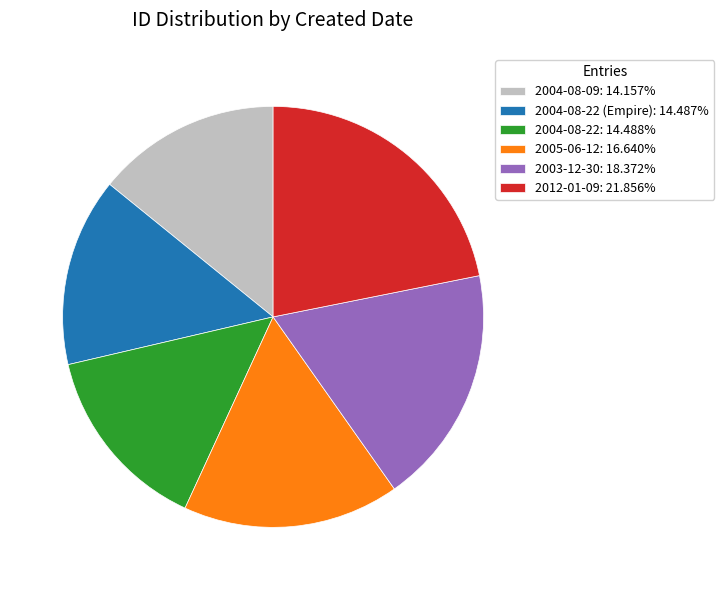

What is the ratio of the value at 2004-08-22: 14.488% to the value at 2012-01-09: 21.856%?

0.7